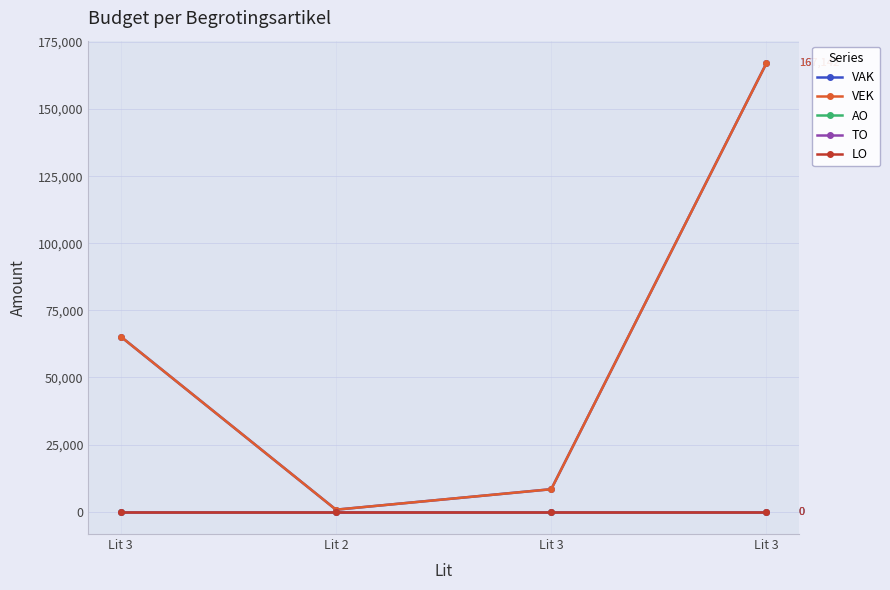

True or false: VEK has a value of 167142 at Lit 3.

True